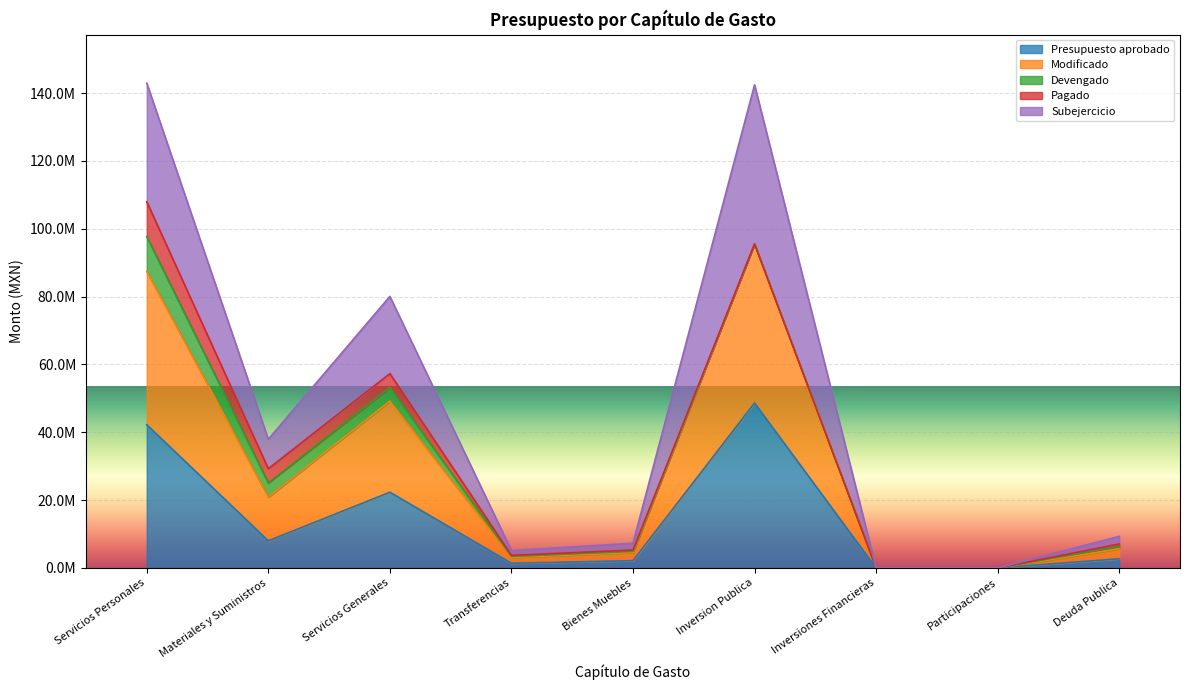

What is the label of the 5th point from the left?

Bienes Muebles